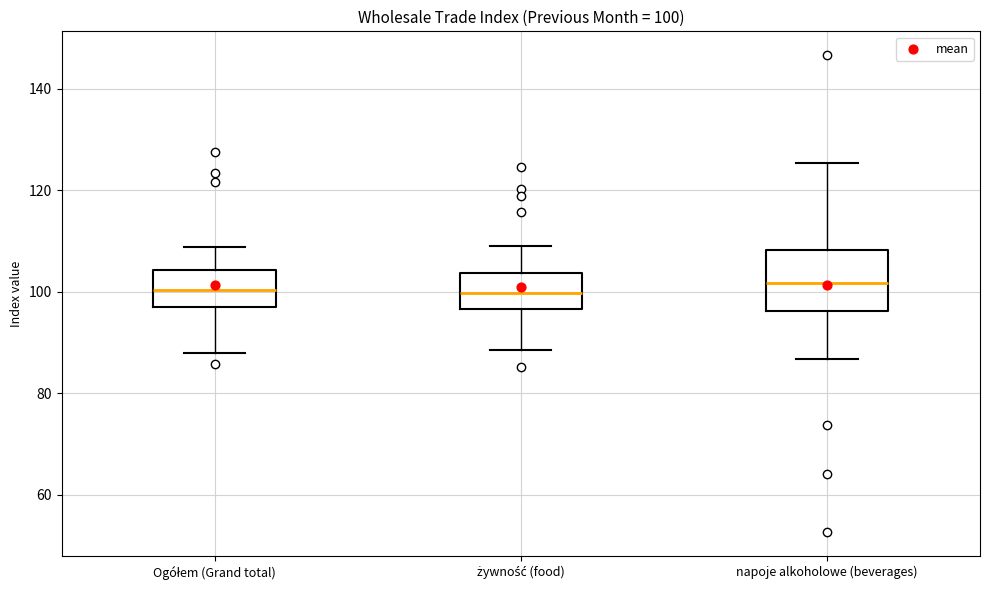

Comparing the boxes themselves (not the whiskers), which one is the tallest?

napoje alkoholowe (beverages)